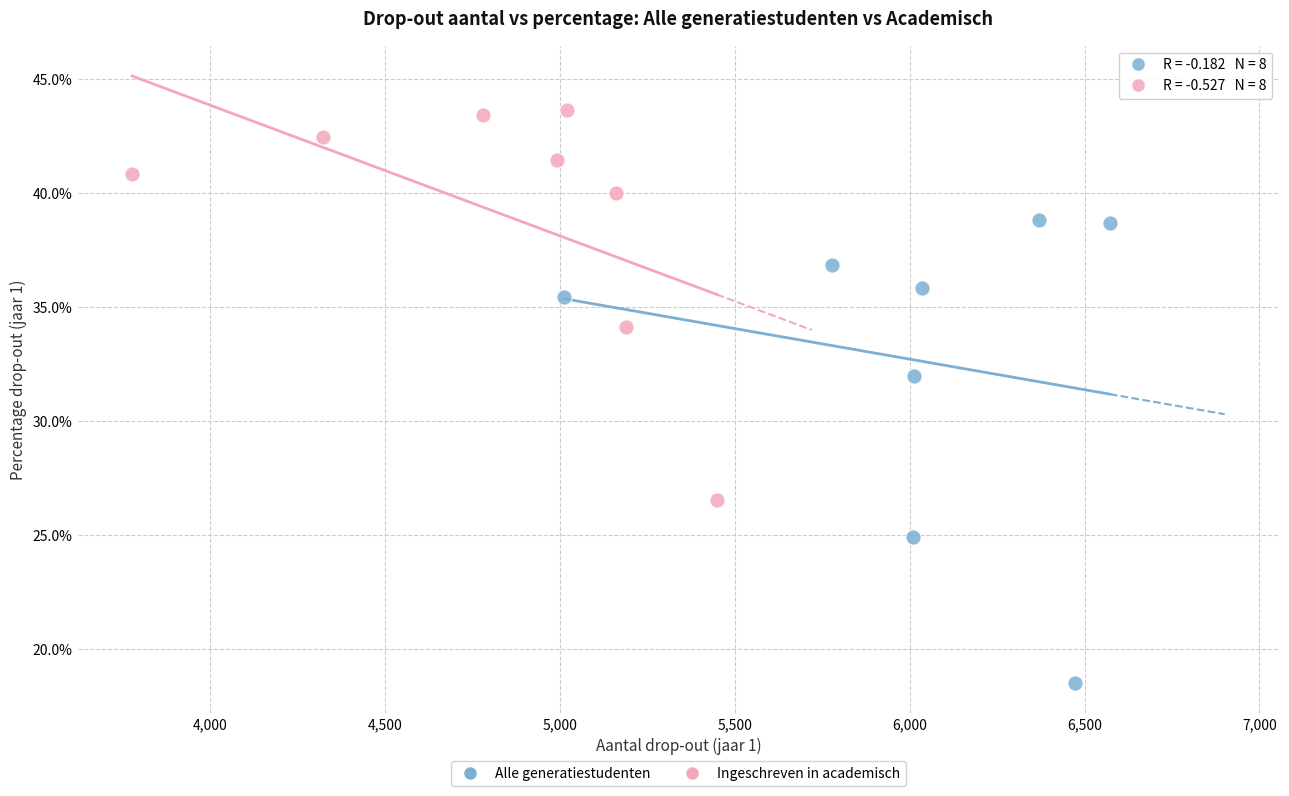

Which series reaches the minimum Y coordinate?

Alle generatiestudenten